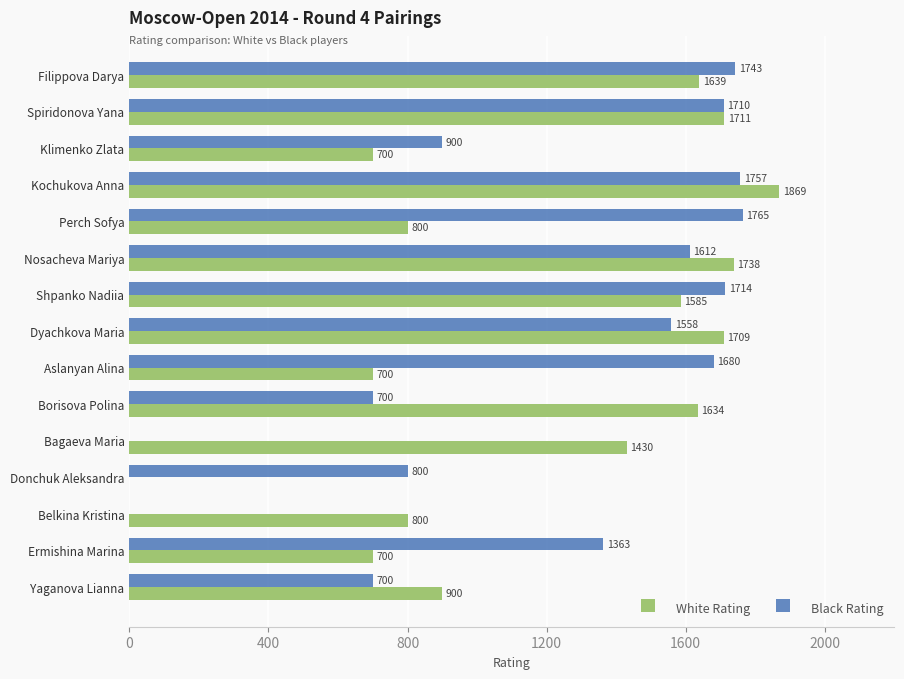

Which series changed the most between Nosacheva Mariya and Yaganova Lianna?

Black Rating